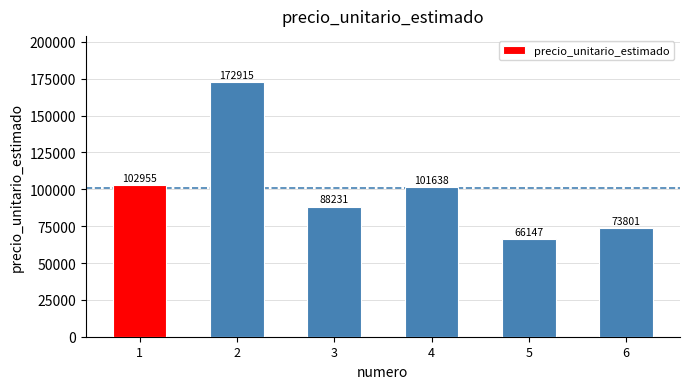

Read the value at 1.

102955